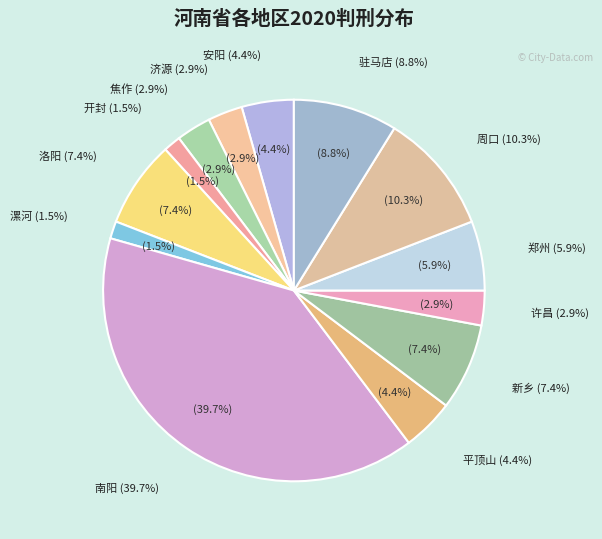

To the nearest percent, what is the average slice percentage?

8%